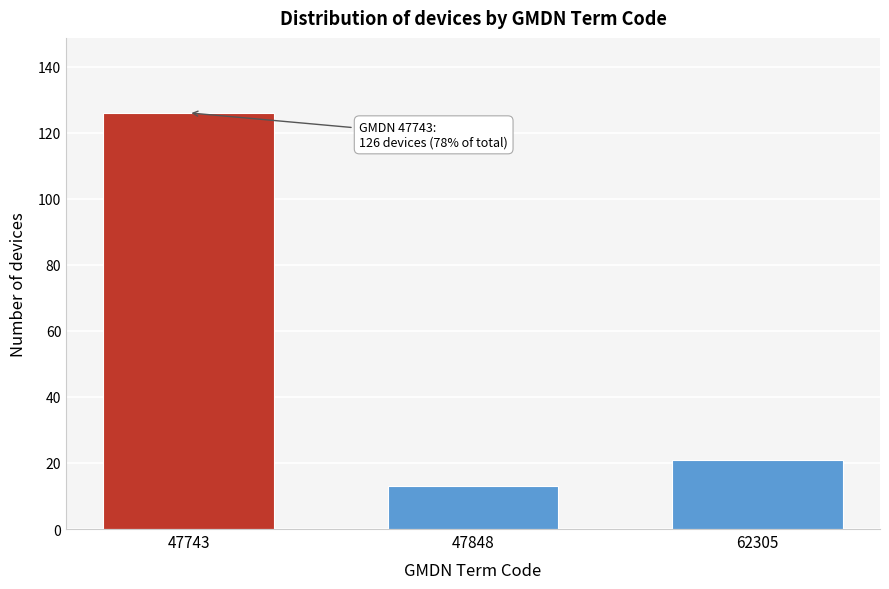

Reading left to right, extract all data points from this chart.

126	13	21